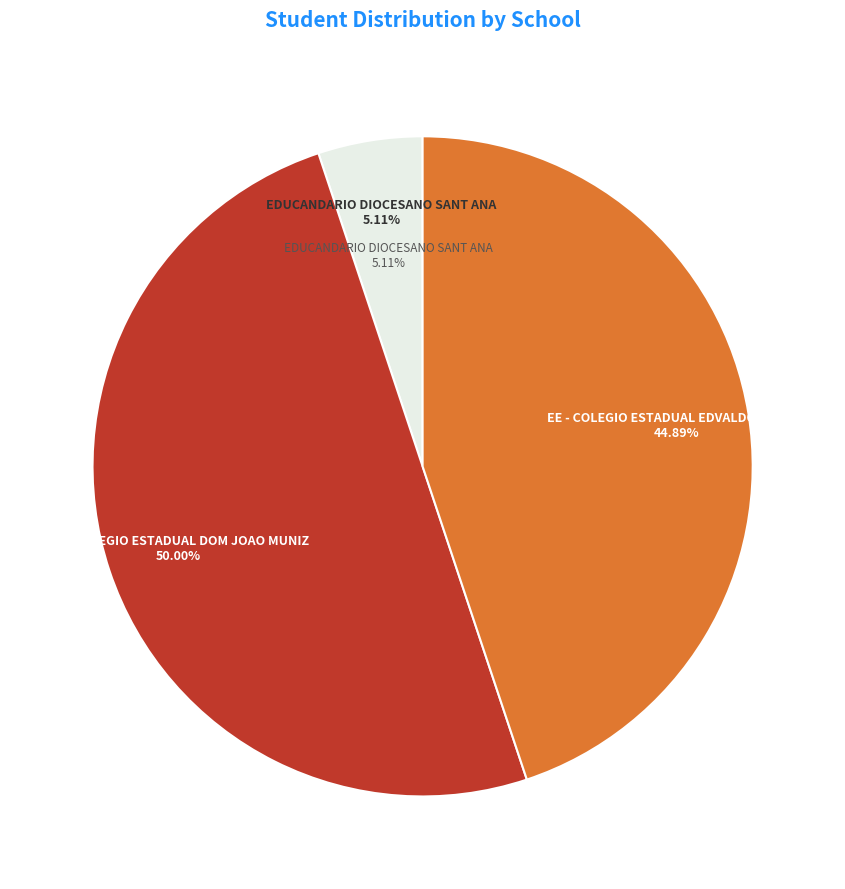

To the nearest percent, what portion does EE - COLEGIO ESTADUAL EDVALDO FLORES represent?

45%